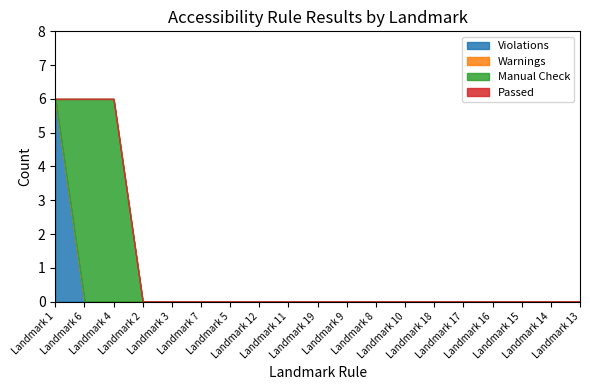

True or false: Warnings has more than 1 interior local peaks.

False